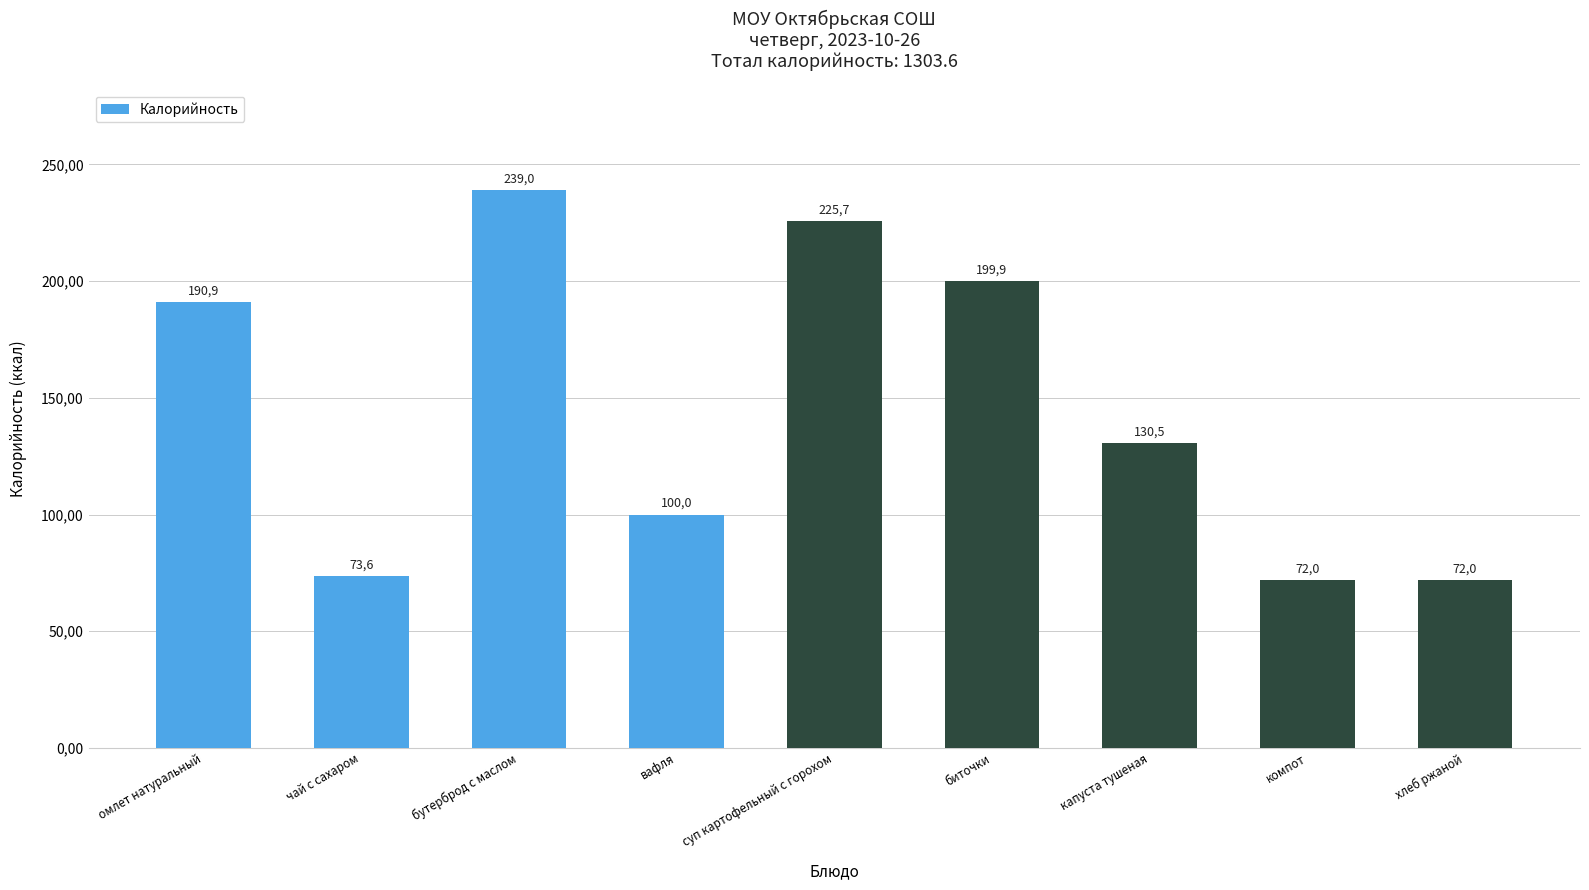

Does the chart contain any negative values?

No